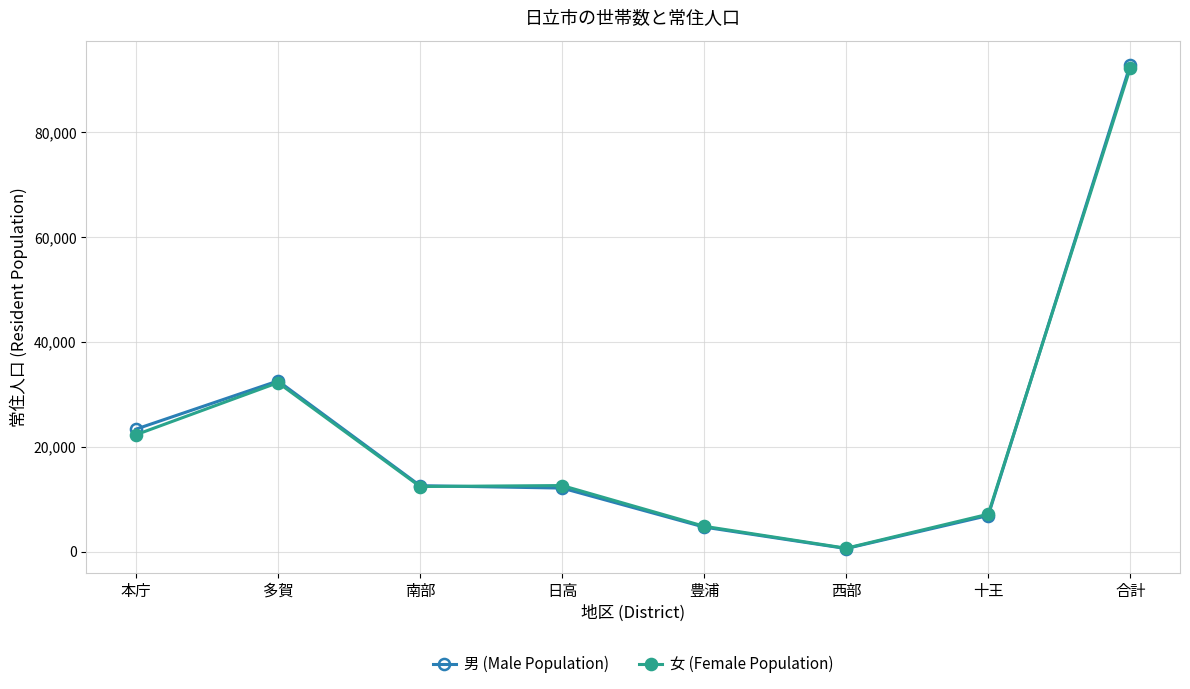

The 女 (Female Population) series shows 7157 at 十王. True or false?

True